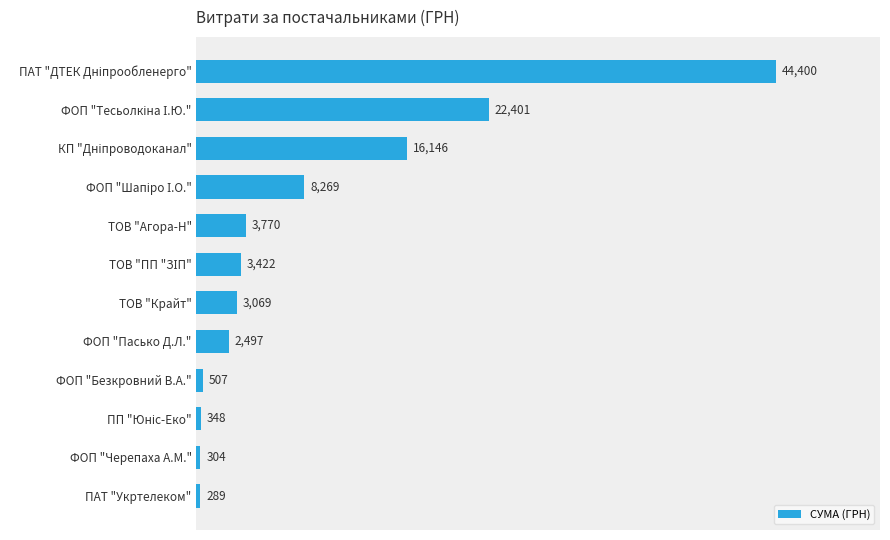

Which label corresponds to the smallest value in the chart?

ПАТ "Укртелеком"